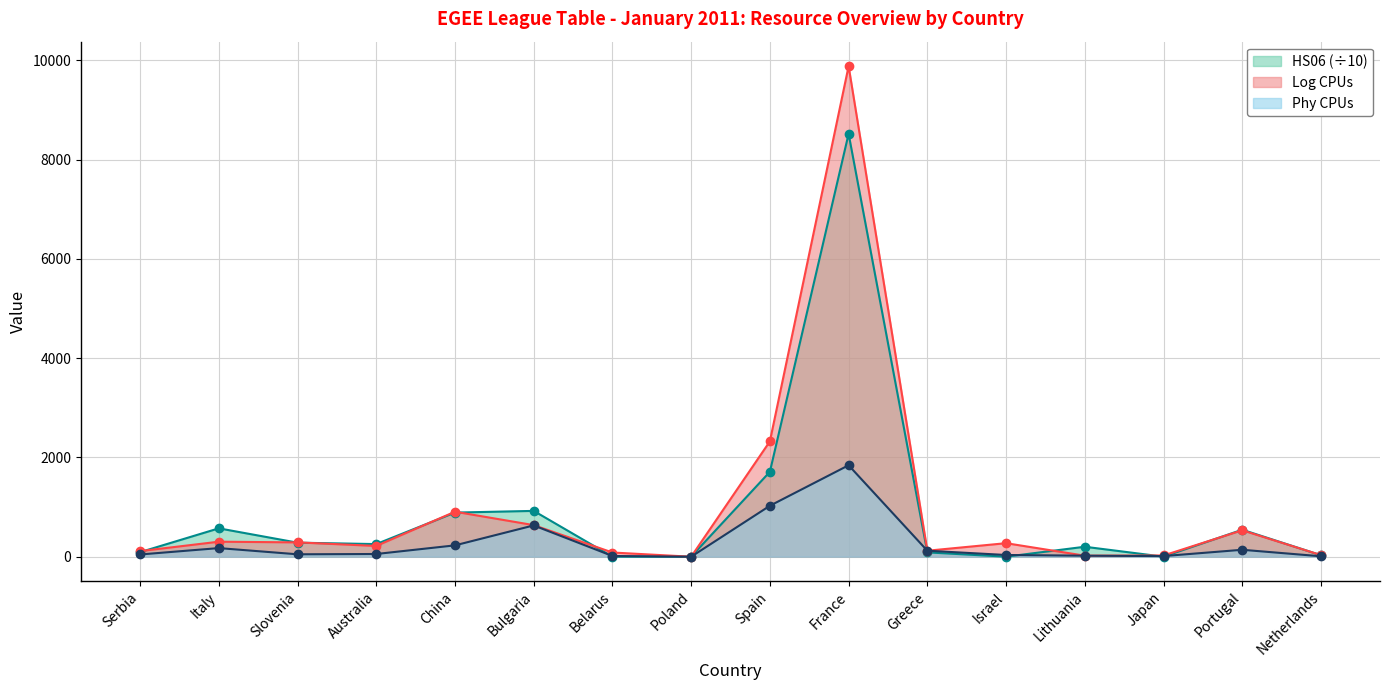

True or false: Phy CPUs has a value of 10.5 at Serbia.

False